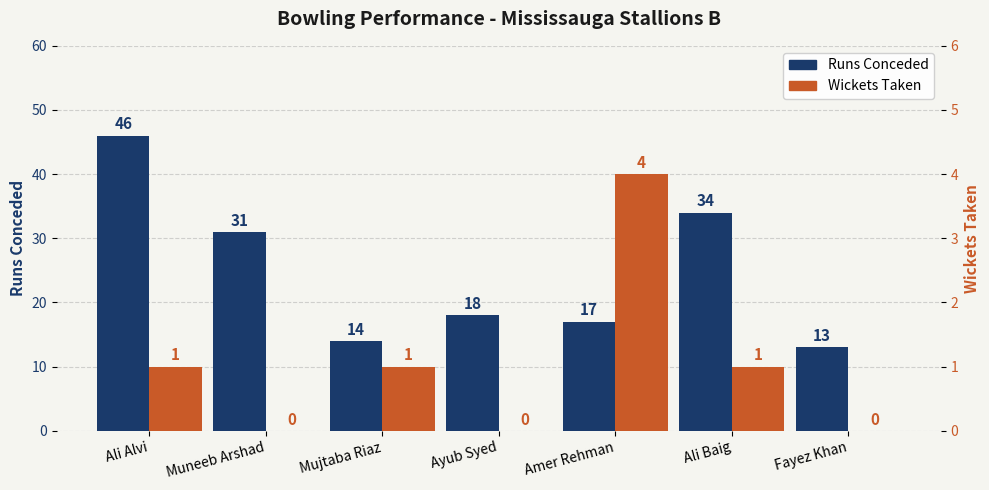

What is the maximum value for Runs?

46